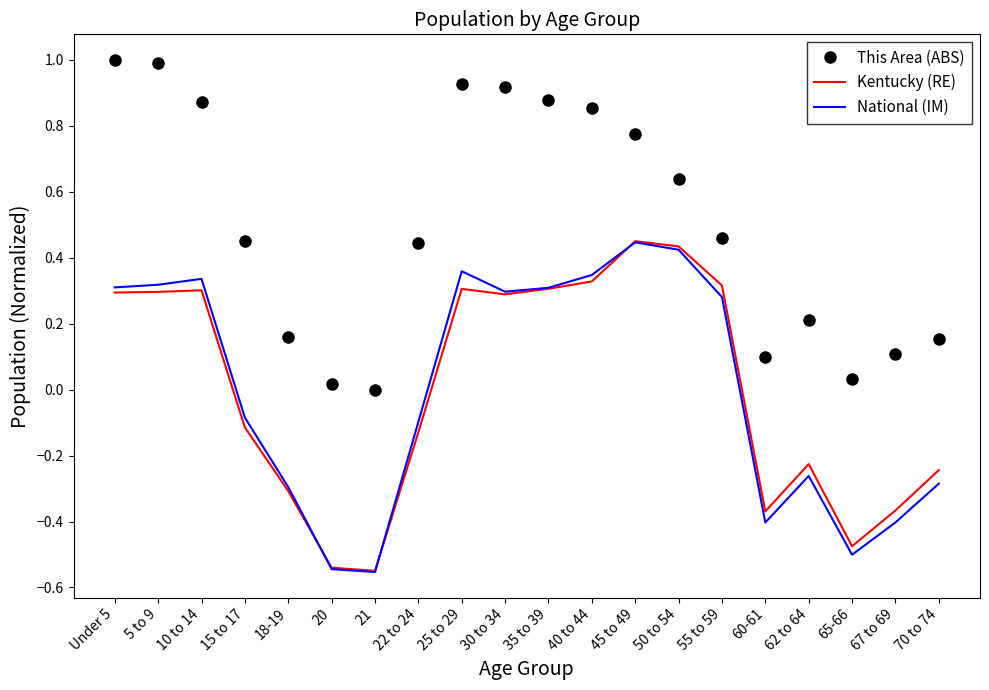

What is the maximum value for This Area (ABS)?

1.0